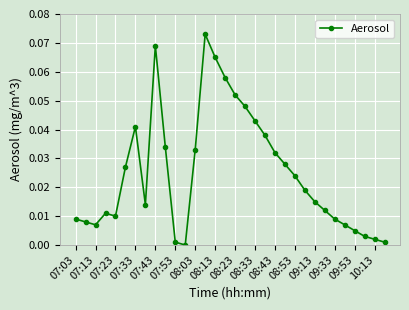

How many interior local peaks (higher than both neighbors) does the data have?

4